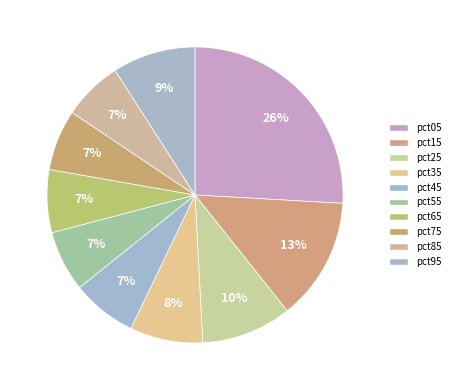

Is pct75 the majority of the pie?

No